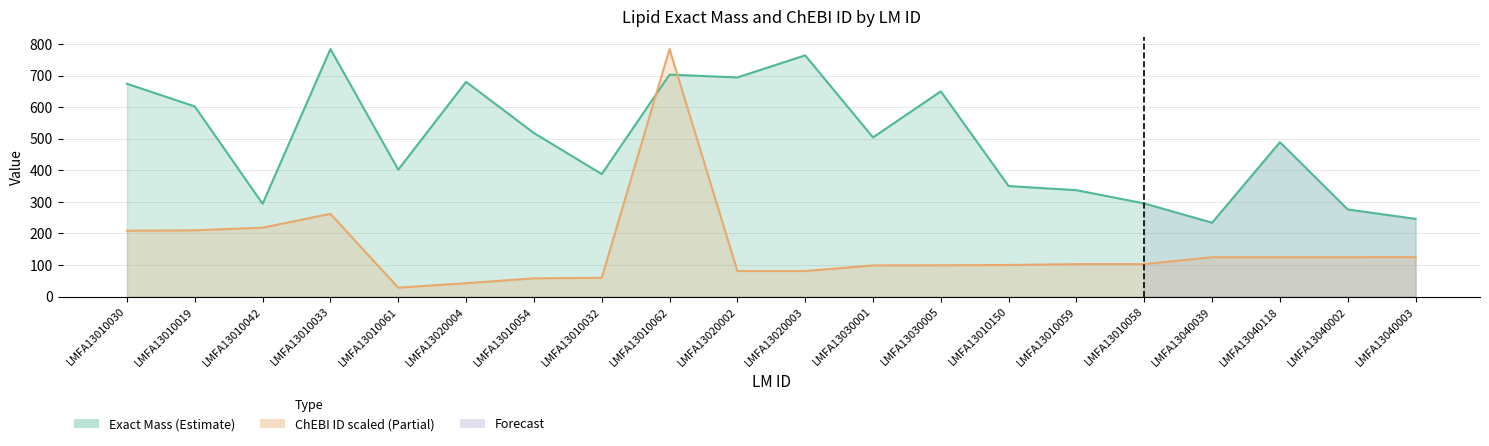

What is the label of the 6th point from the left?

LMFA13020004